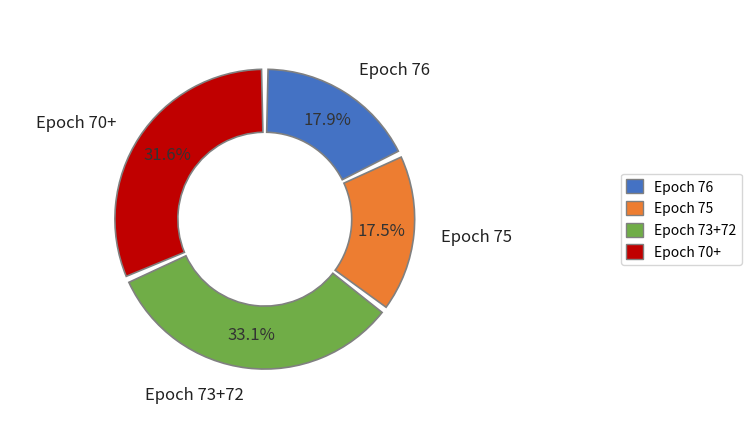

Between 352127 and 328129, which is larger?

352127